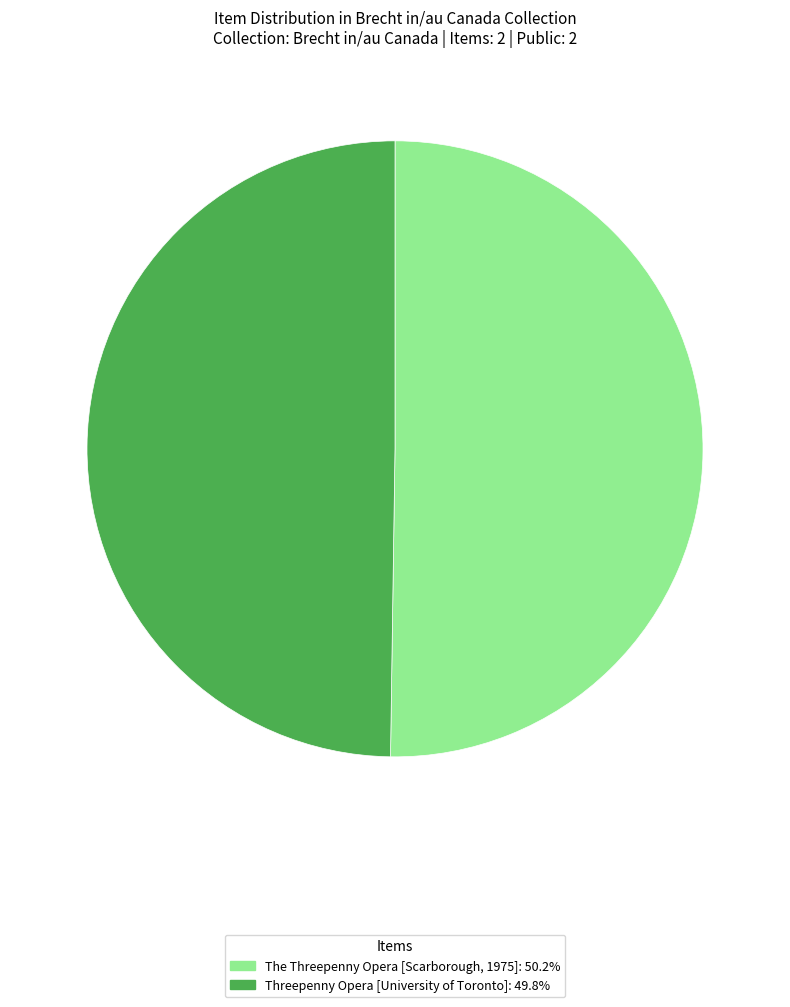

What is the ratio of the value at Threepenny Opera [University of Toronto] to the value at The Threepenny Opera [Scarborough, 1975]?

1.0